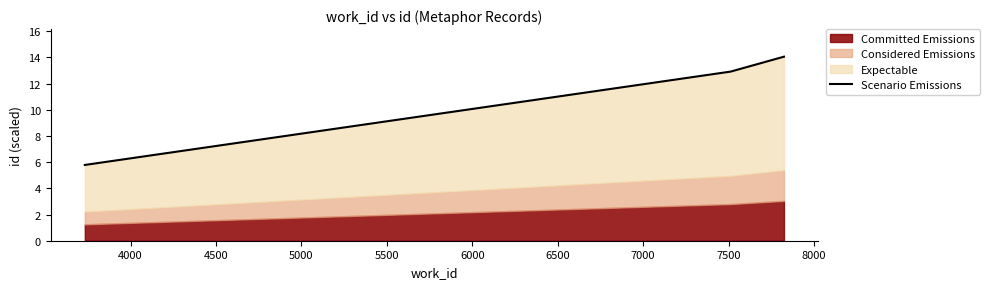

What is the difference between the maximum and minimum values?

8.3